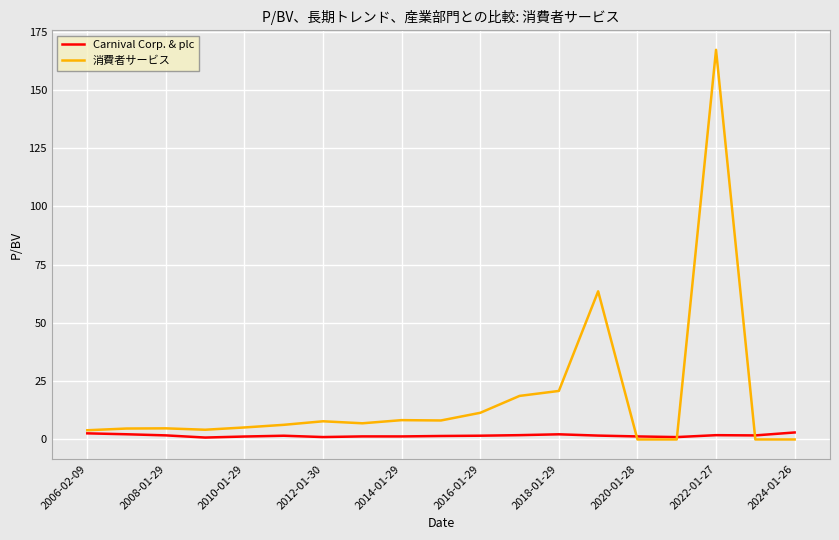

Does the chart have visible grid lines?

Yes